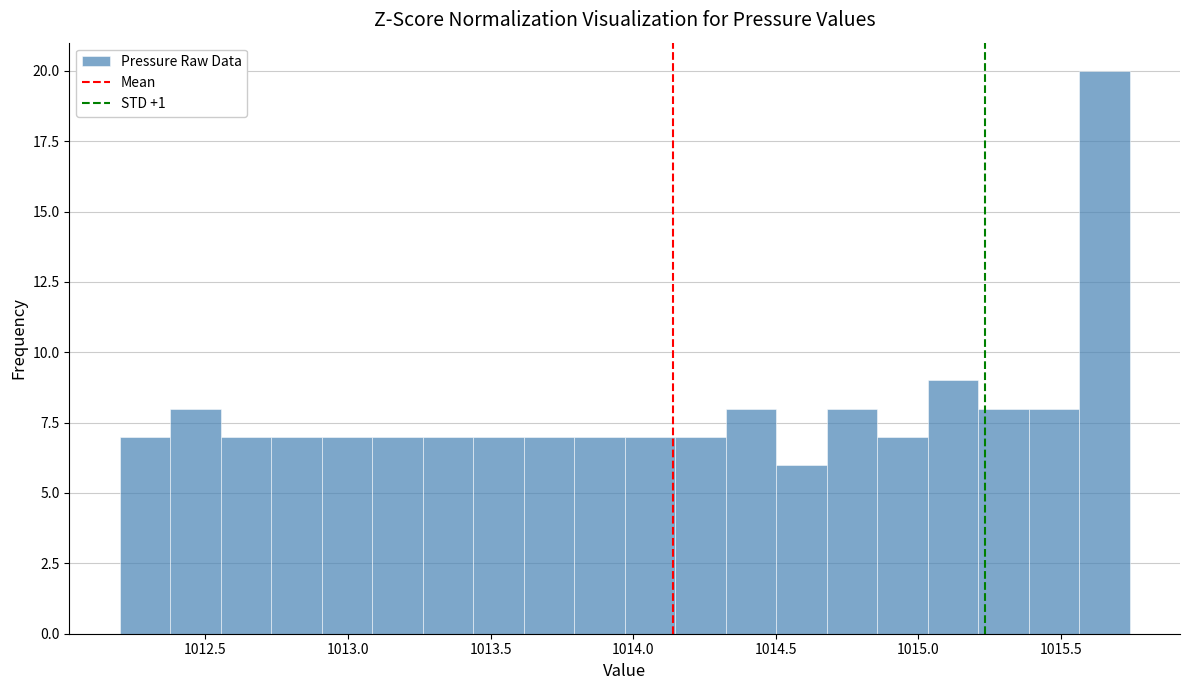

Around what value on the x-axis is the tallest bar? Give the approximate position of its centre, as read against the axis.

1015.65